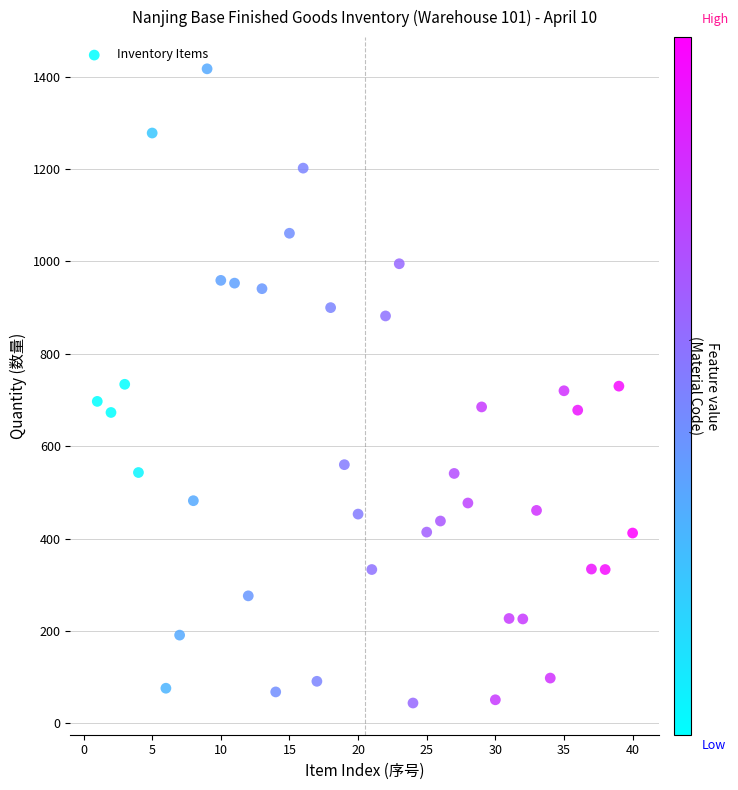

What is the range of X values (max minus min)?

39